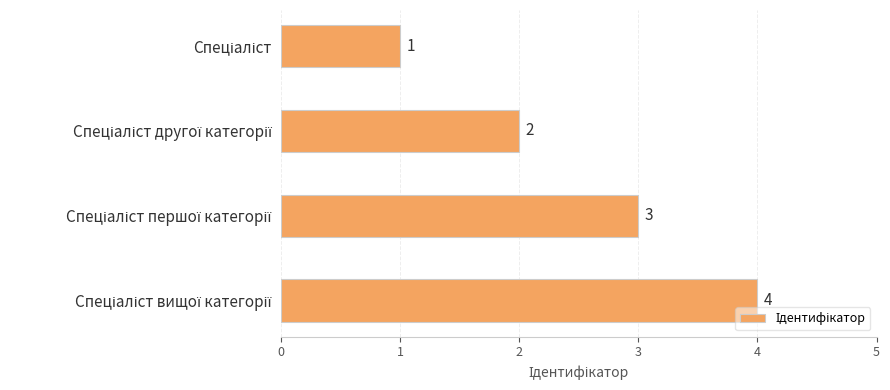

What is the value of the 3rd bar from the top?

3